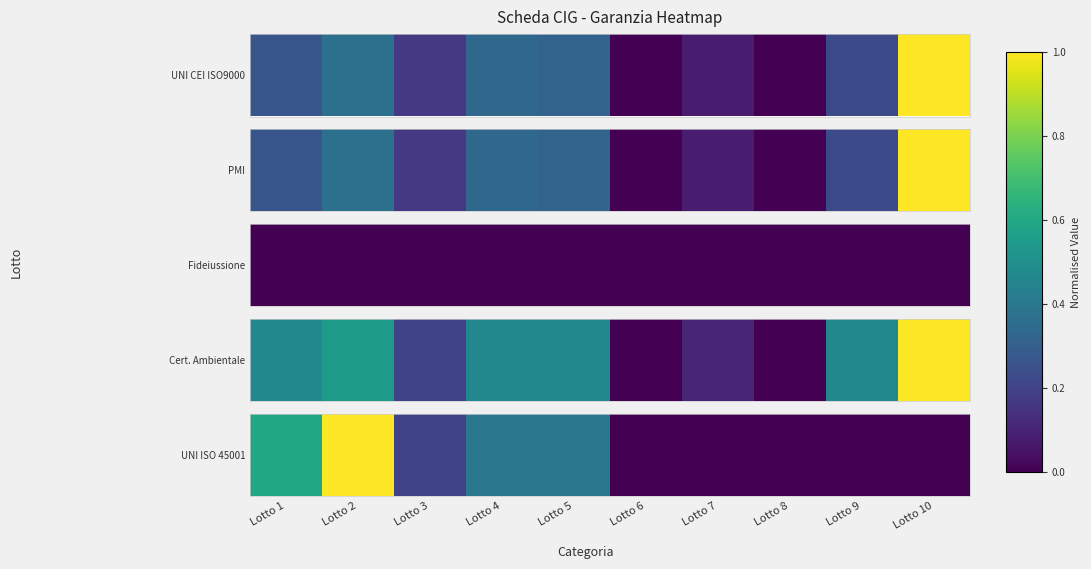

What is the change in value from Lotto 2 to Lotto 6?

-1.0